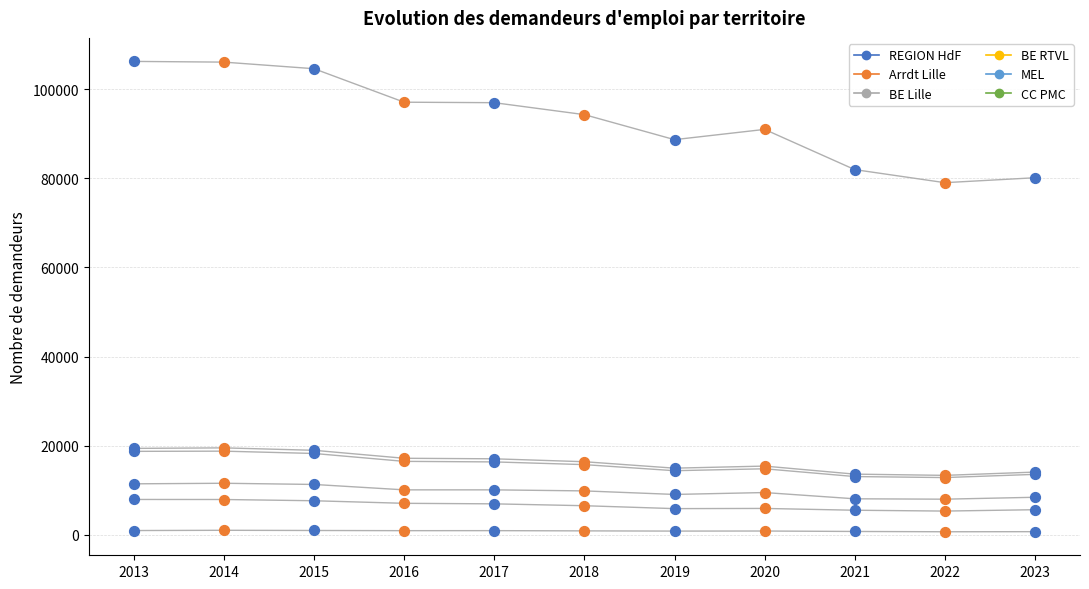

What is the total value across all series at 2022?

119277